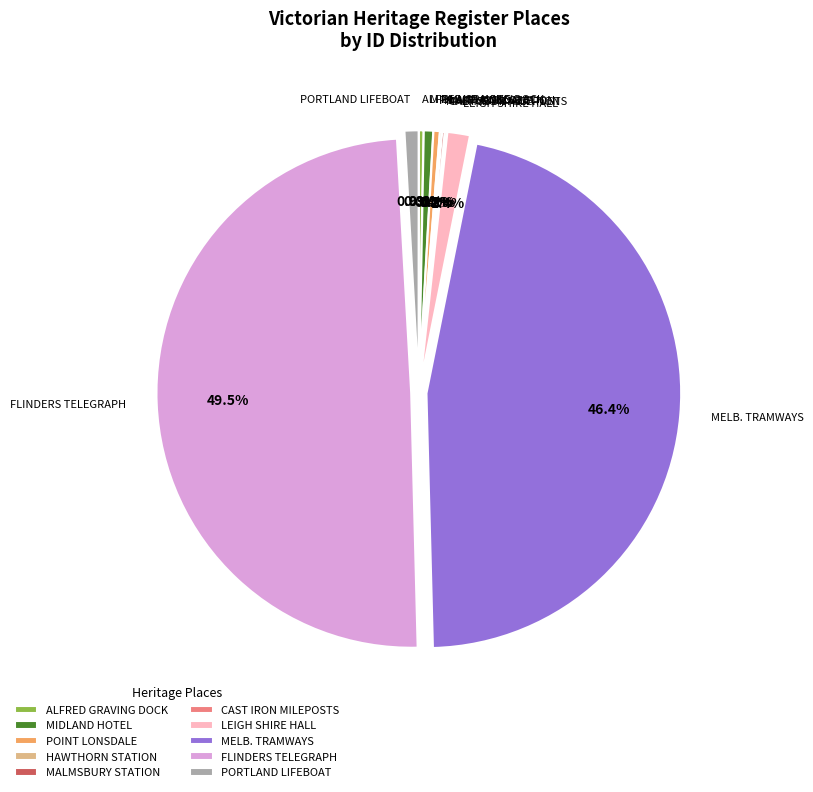

Which has a higher value, MELB. TRAMWAYS or POINT LONSDALE?

MELB. TRAMWAYS